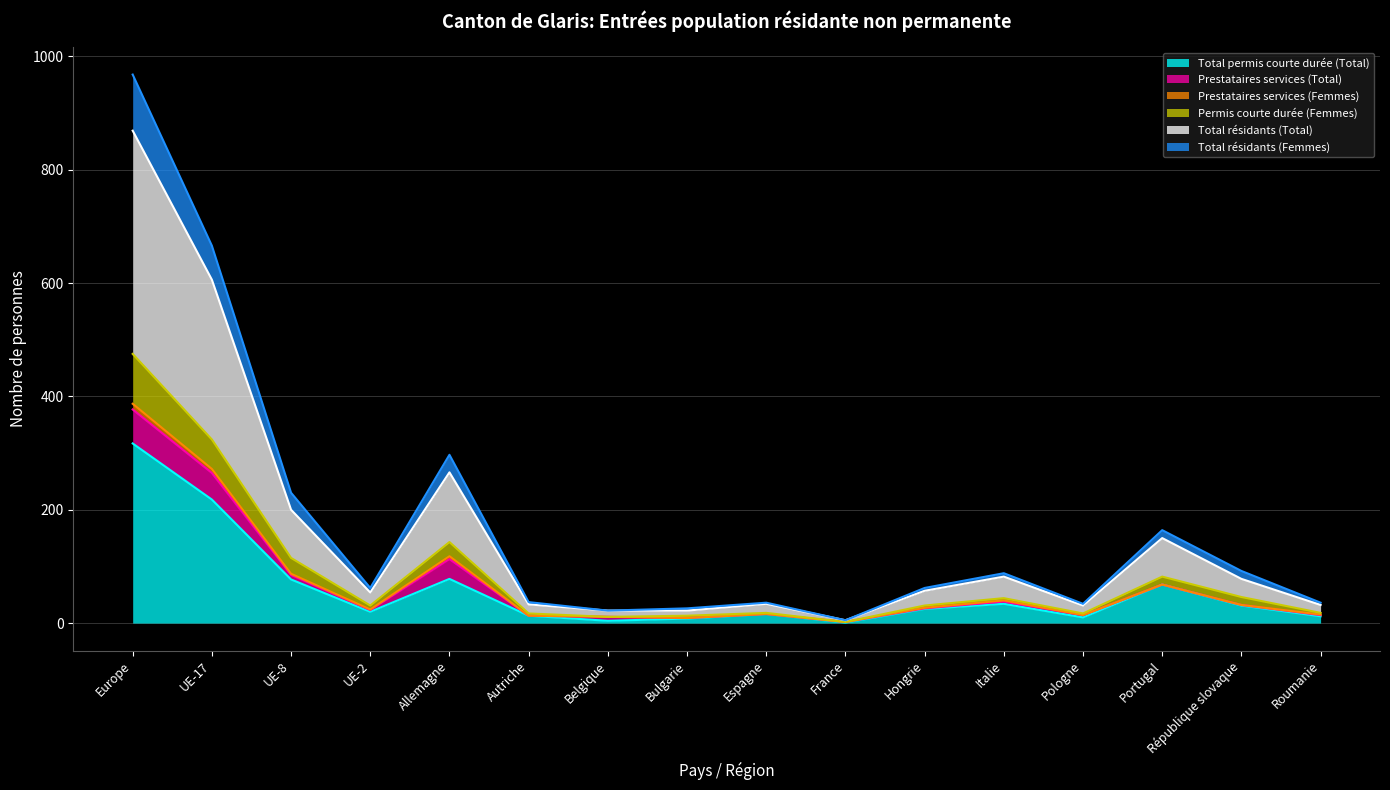

Where does the Total permis courte durée (Total) series first go above 25?

Europe